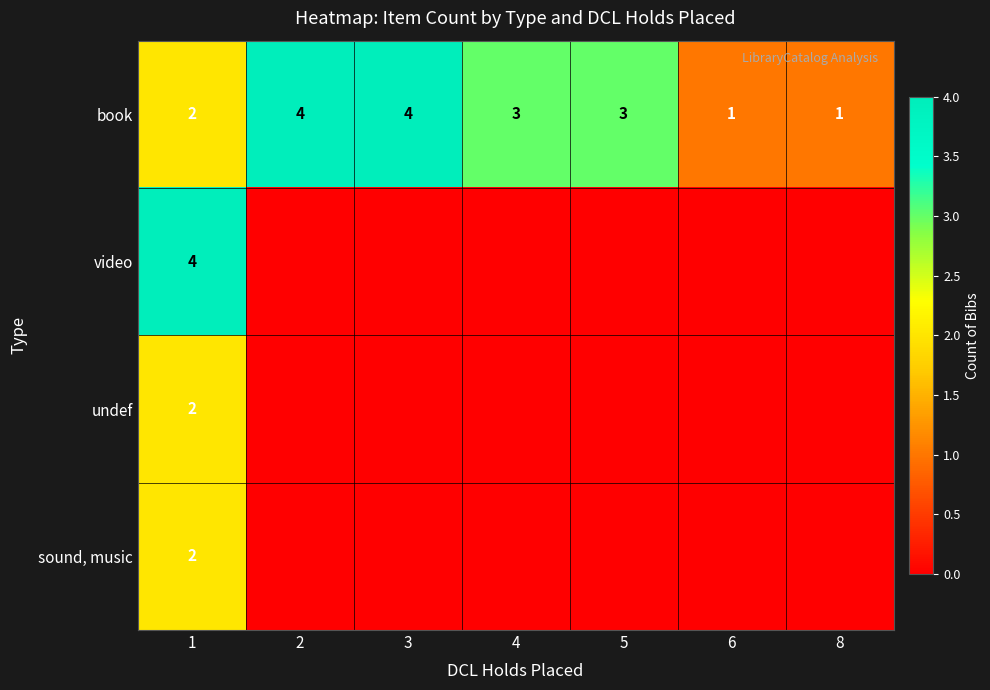

The value of book at 8 is 1. True or false?

True